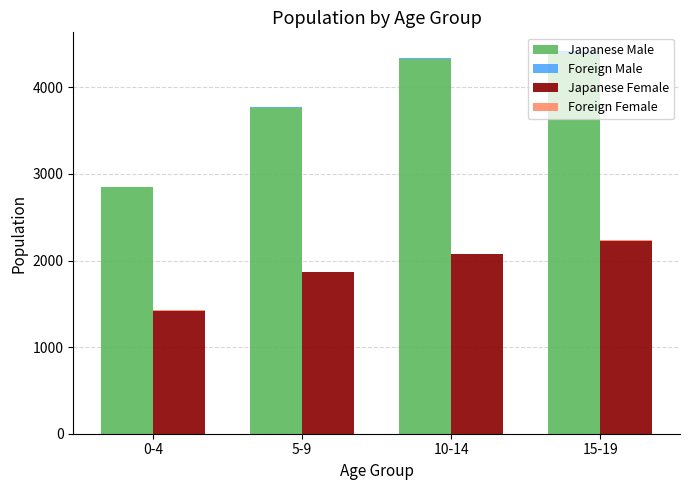

At which category is the sum across all series the highest?

15-19